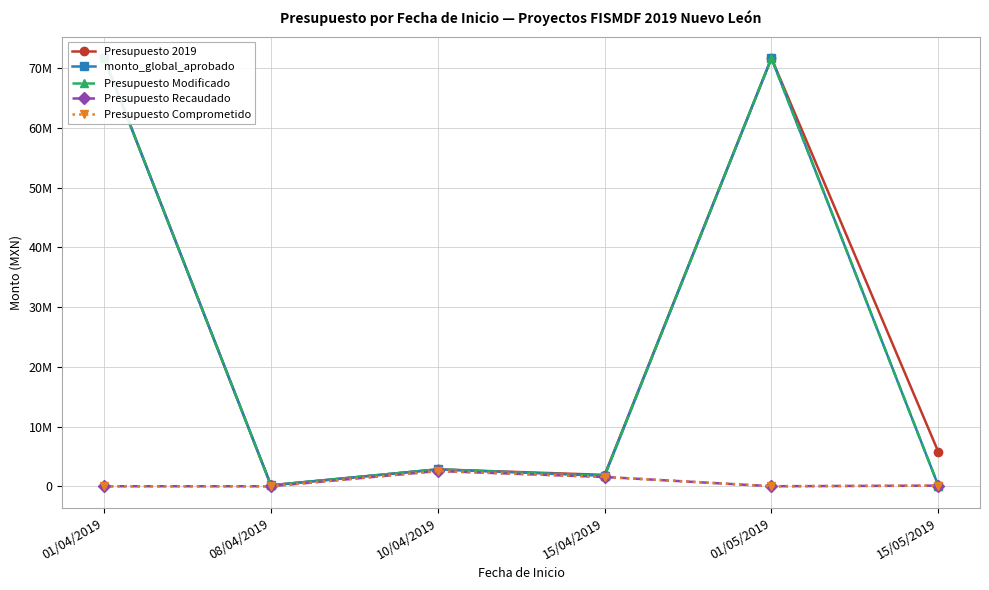

What is the maximum value for Presupuesto Comprometido?

2545094.3